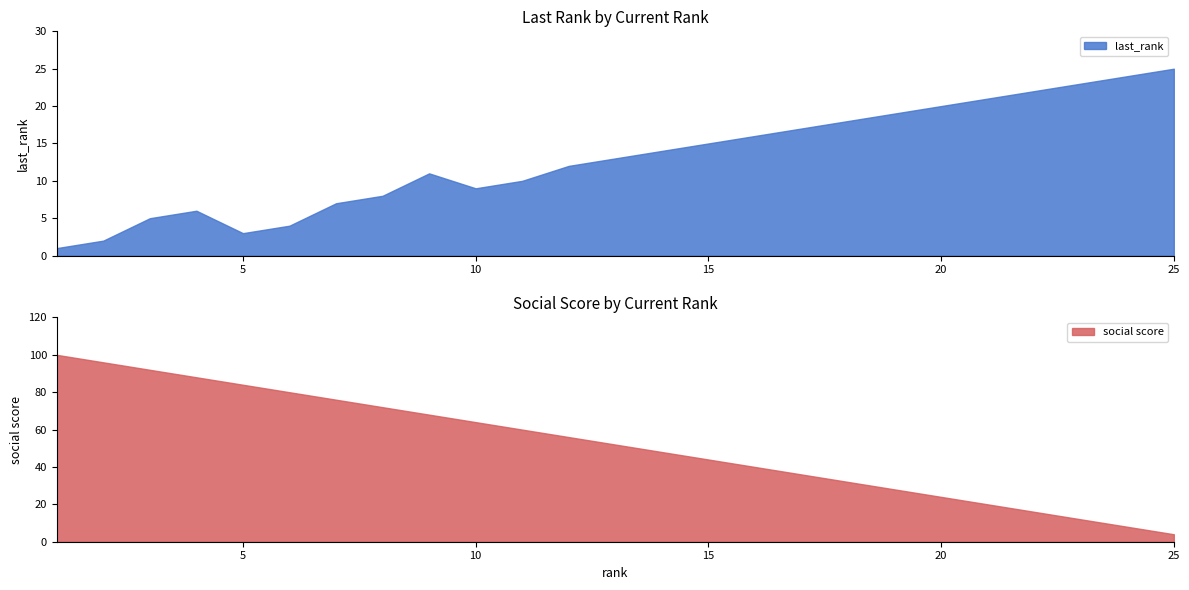

At which label does last_rank first exceed 13?

14